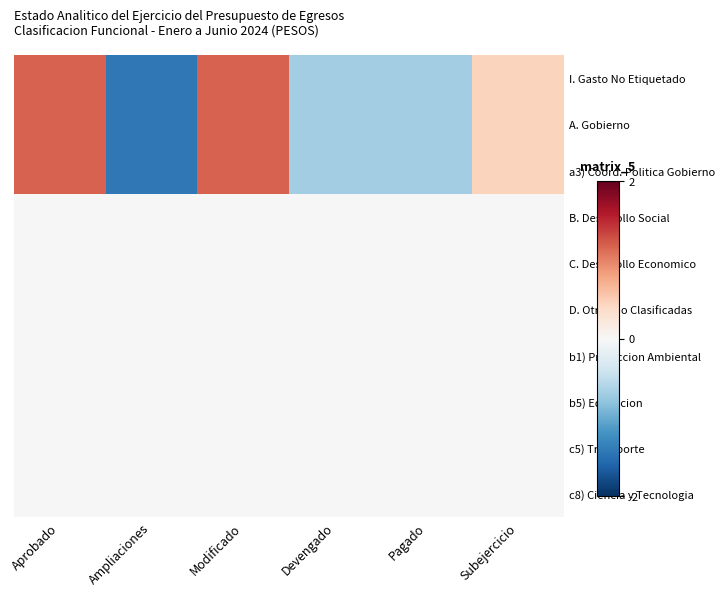

Which series has the largest range (max minus min)?

I. Gasto No Etiquetado